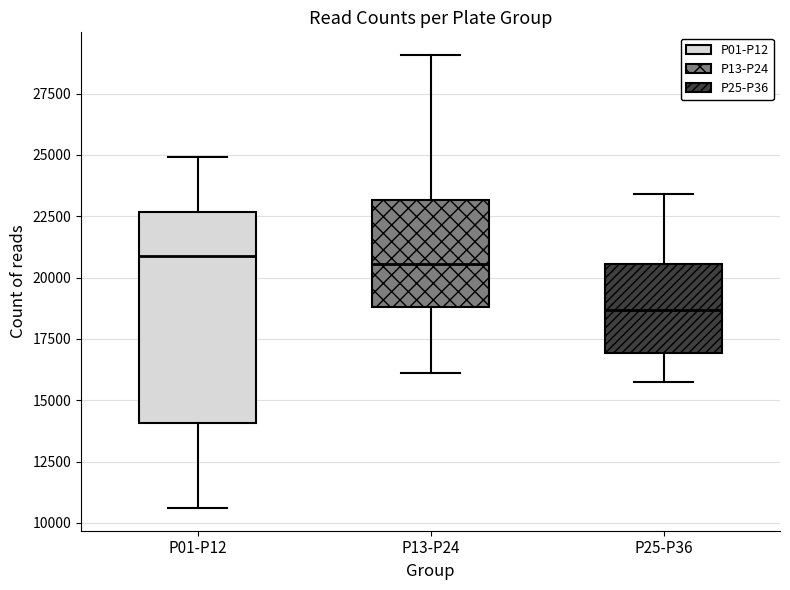

Which box's median line is the lowest?

P25-P36